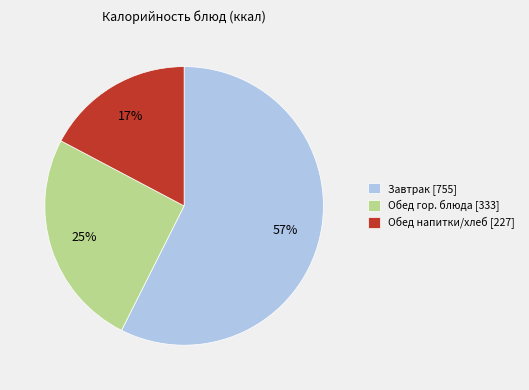

What is the smallest slice in the pie chart?

Обед напитки/хлеб [227]